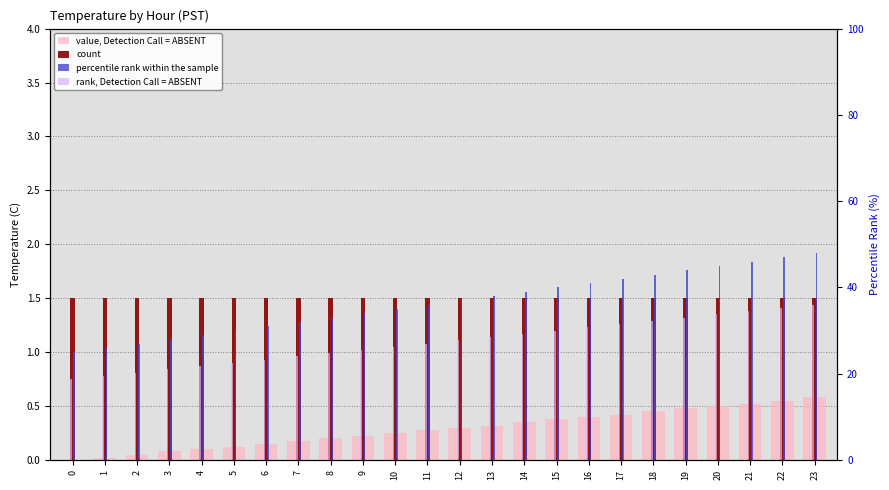

List the labels in order of value, Detection Call = ABSENT value, smallest first.

0, 1, 2, 3, 4, 5, 6, 7, 8, 9, 10, 11, 12, 13, 14, 15, 16, 17, 18, 19, 20, 21, 22, 23